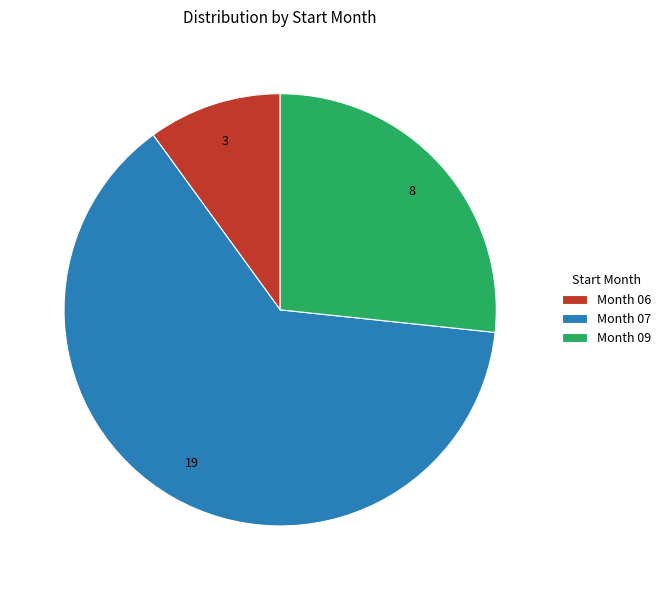

Count the number of slices in the pie.

3